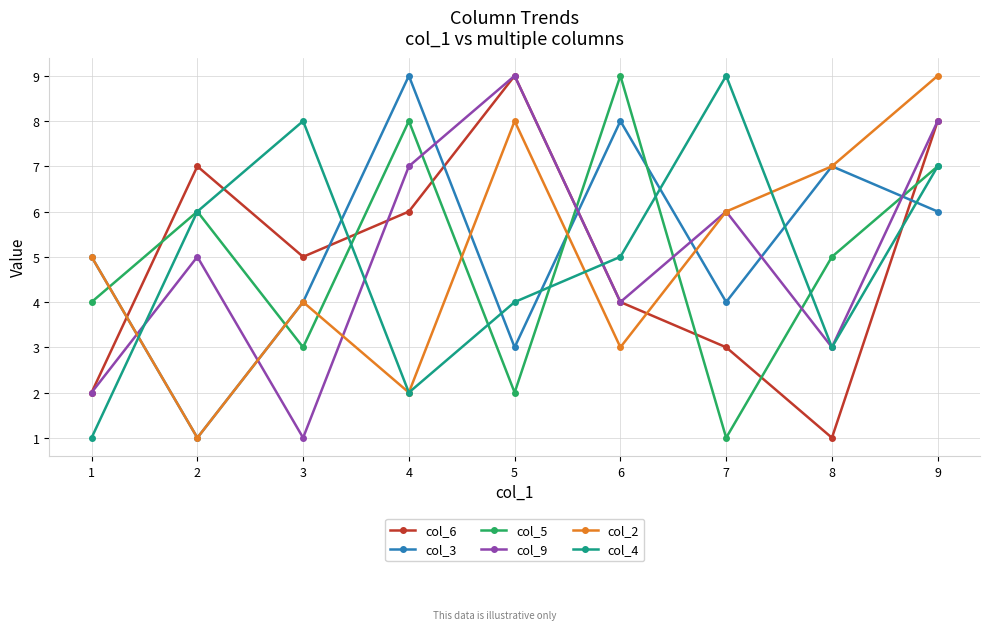

Which category has the lowest value in the col_5 series?

7